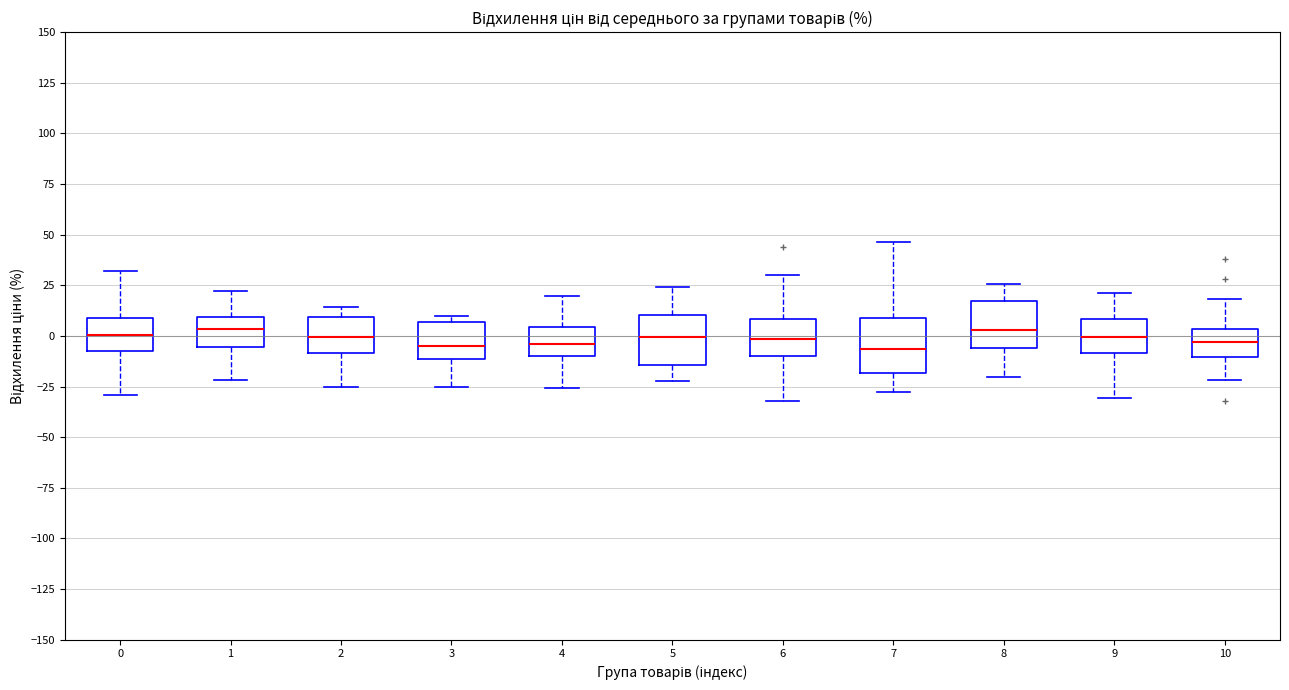

Where is the lower edge of the box at x = 1 on the y-axis? The values are not printed on the chart, so give them approximately, as read against the axis.

-5